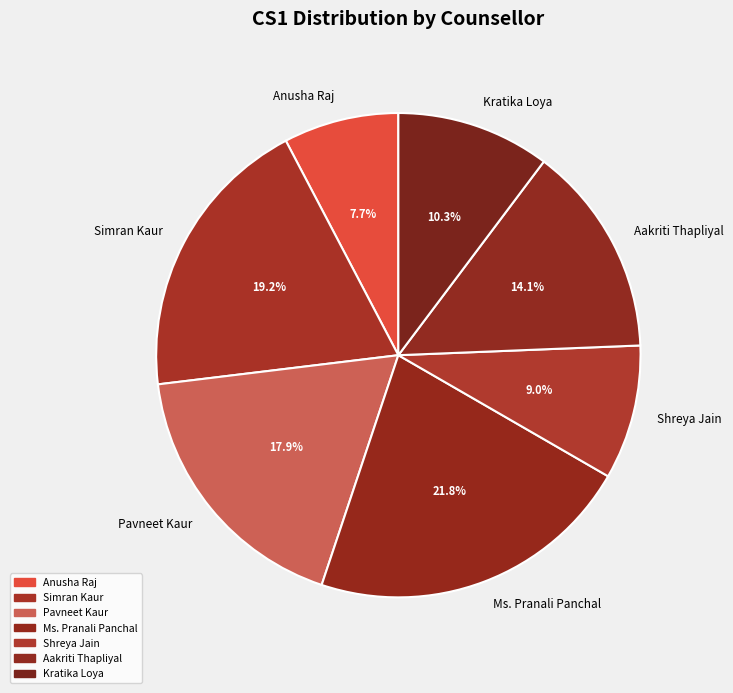

Which slice is the smallest?

Anusha Raj